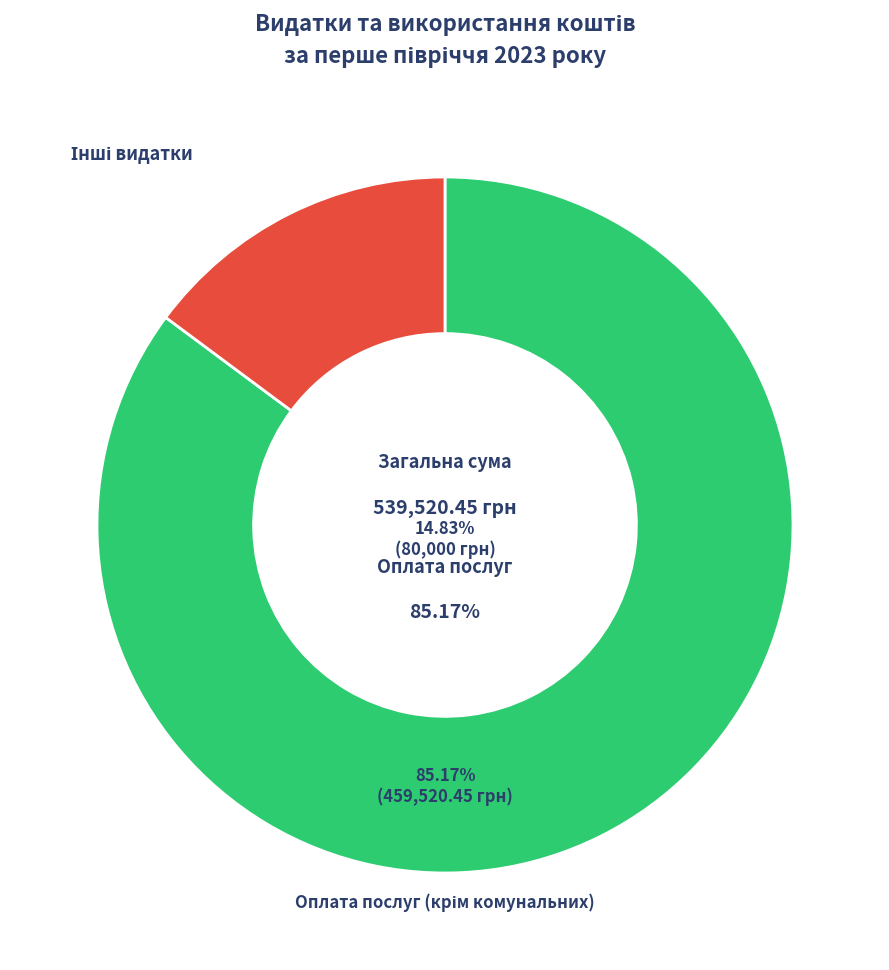

To the nearest percent, what is the difference between the Інші видатки and Оплата послуг (крім комунальних) slice percentages?

70%